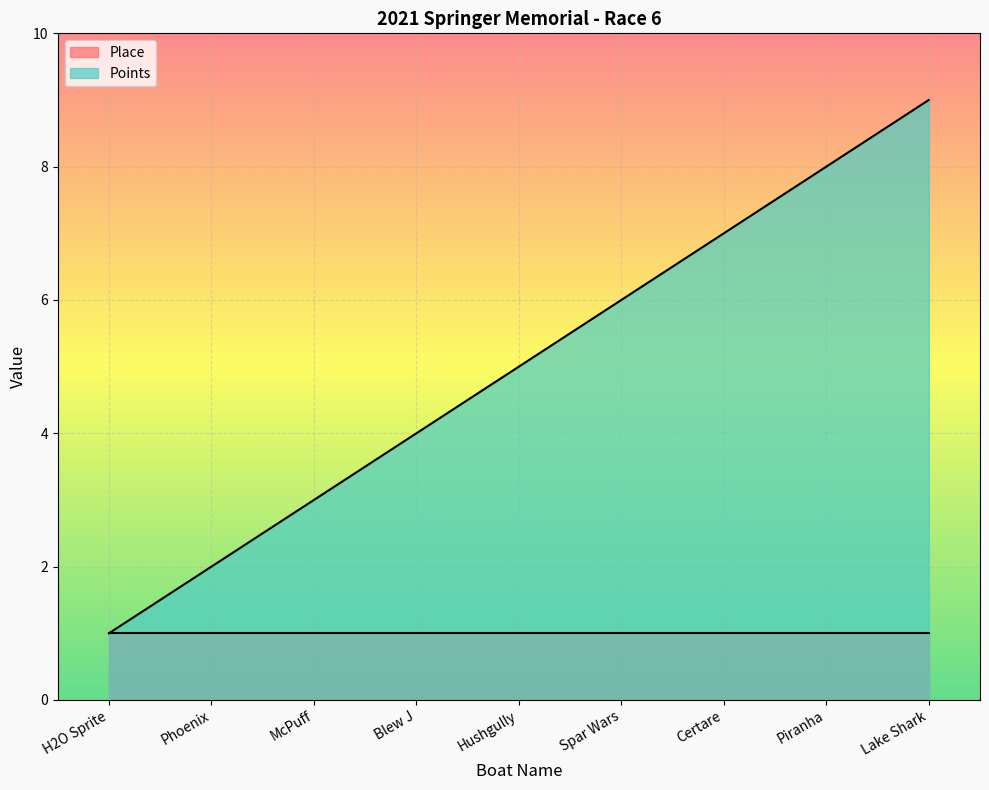

Is it true that the value at Hushgully is 9?

False